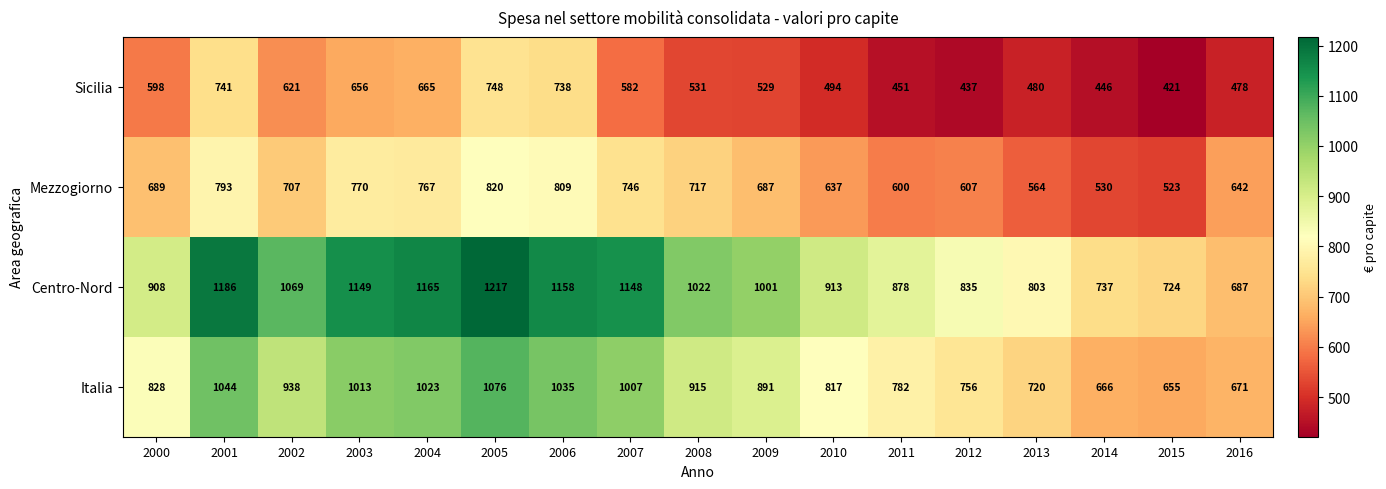

The value of Italia at 2009 is 1526. True or false?

False